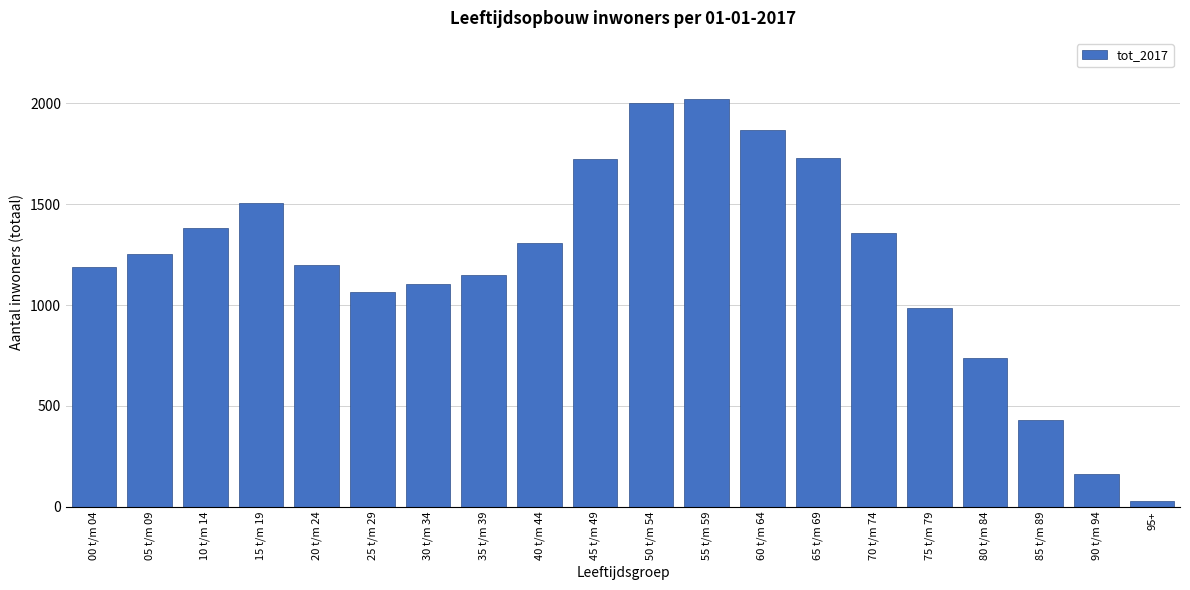

Which has a higher value, 65 t/m 69 or 40 t/m 44?

65 t/m 69